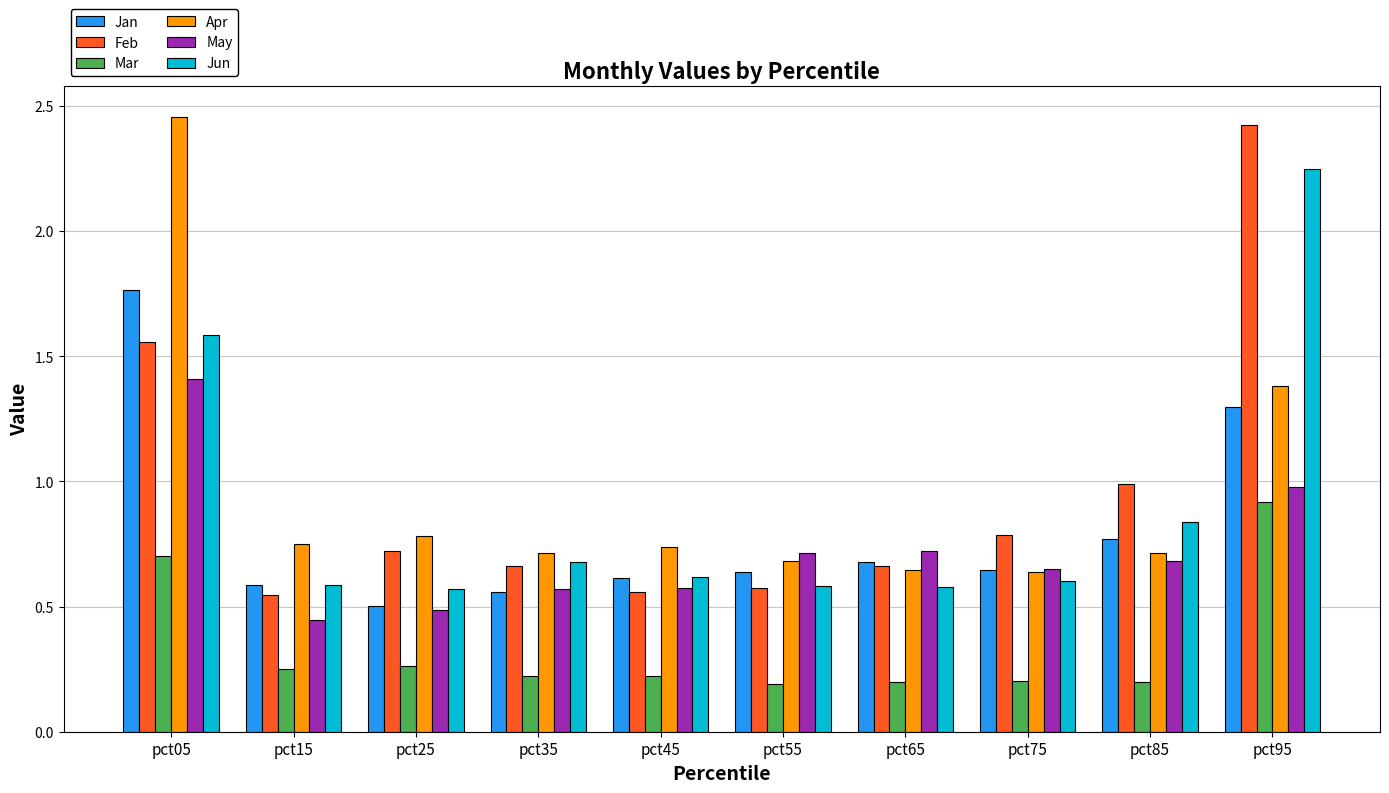

What is the sum of the Feb values at pct55 and pct95?

3.0